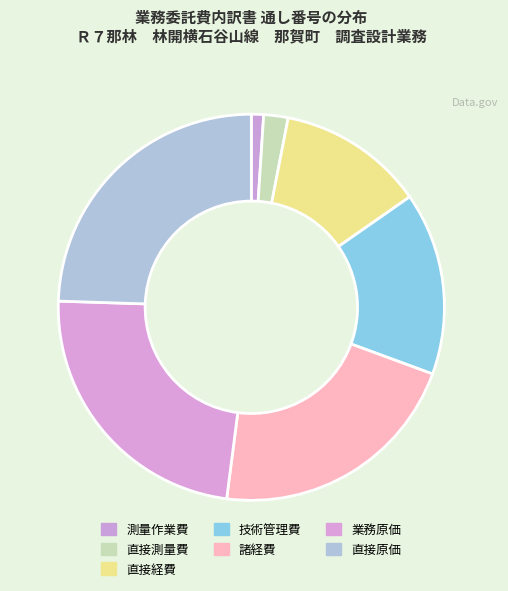

The 直接測量費 slice represents 2% of the pie. True or false?

True